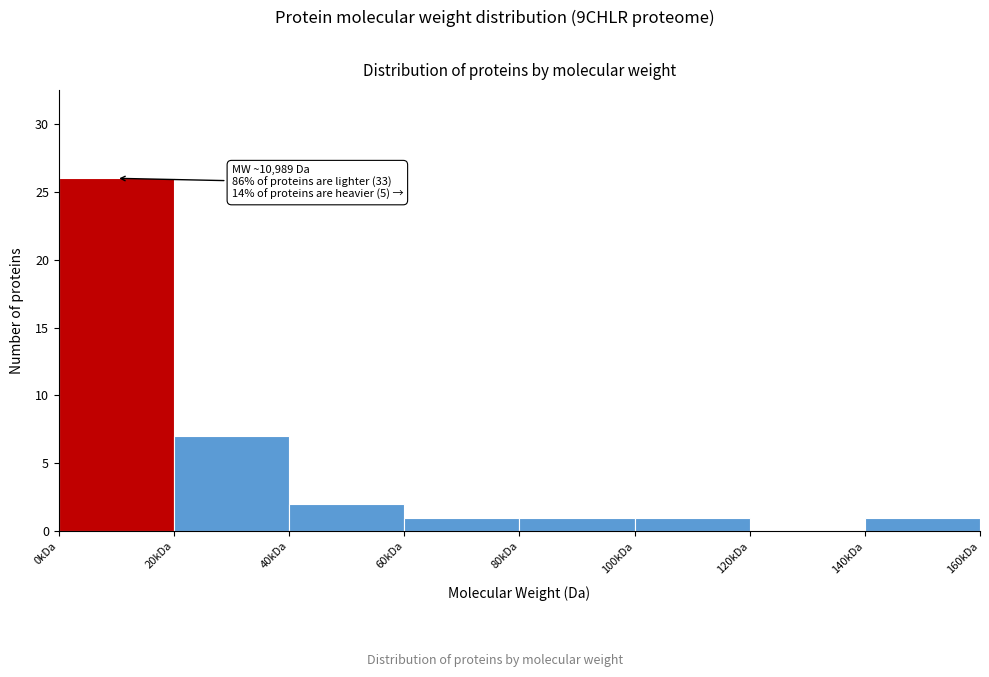

Reading right to left, what are all the values shown in this chart?

140kDa=1	120kDa=0	100kDa=1	80kDa=1	60kDa=1	40kDa=2	20kDa=7	0kDa=26